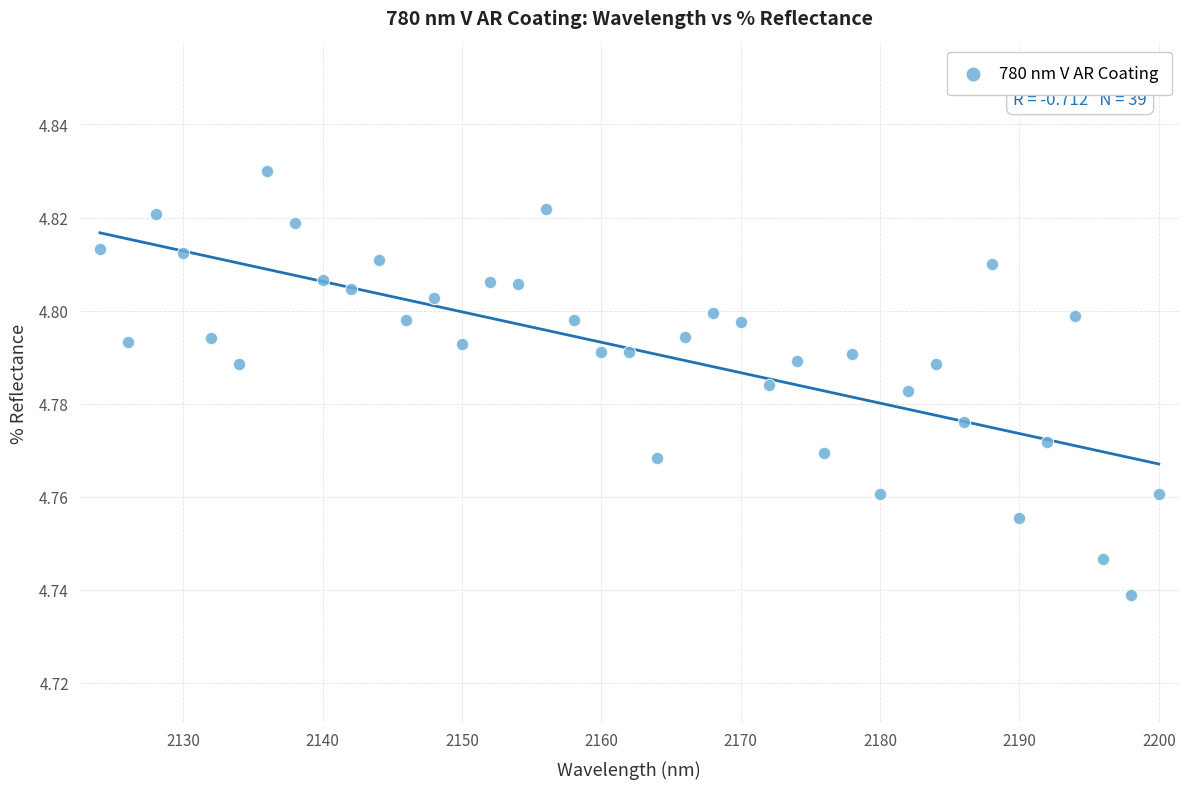

What is the range of X values (max minus min)?

76.0